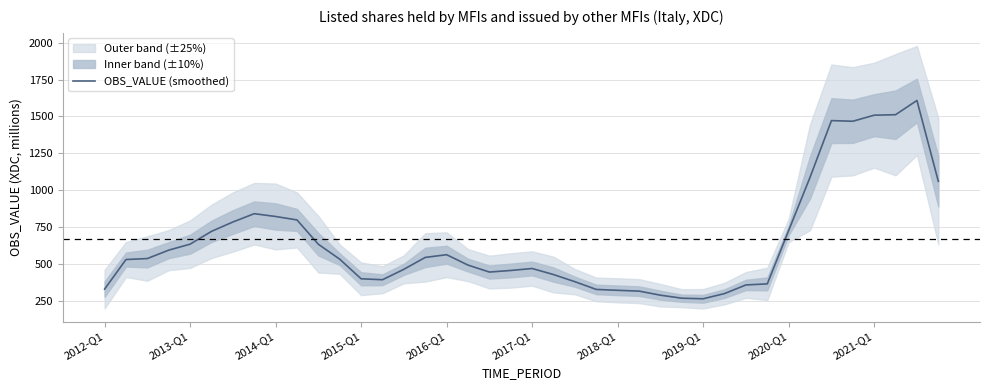

Is it true that the value at 38 is 2503.5?

False